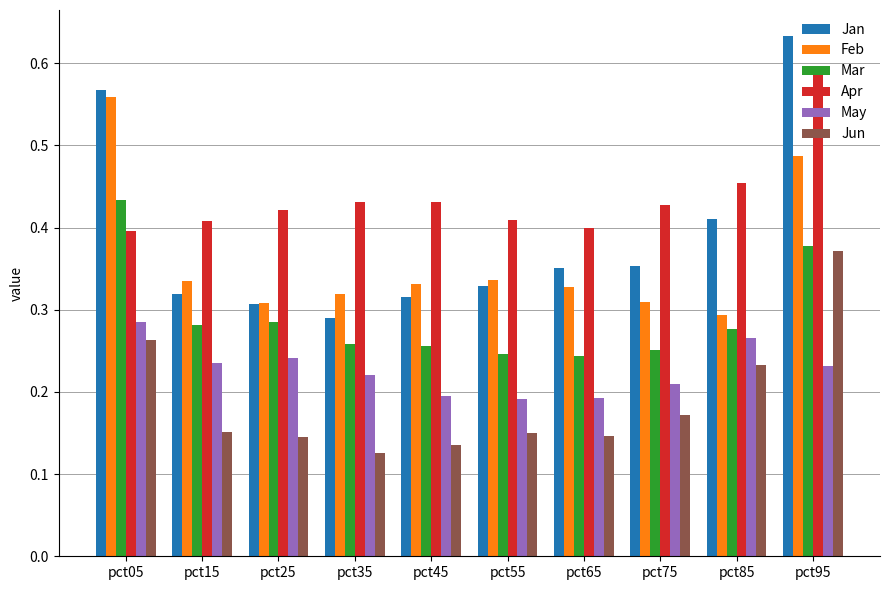

True or false: Apr has a value of 0.4 at pct65.

True